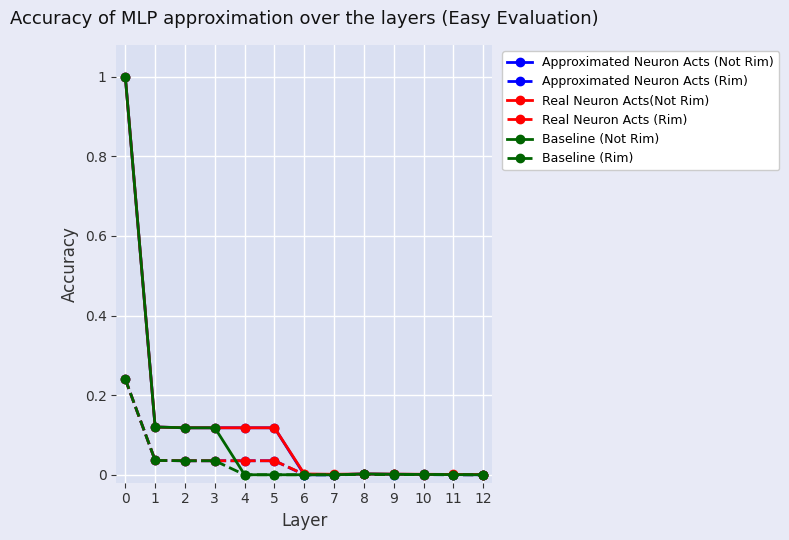

The Baseline (Rim) series shows 0.1 at 5. True or false?

False